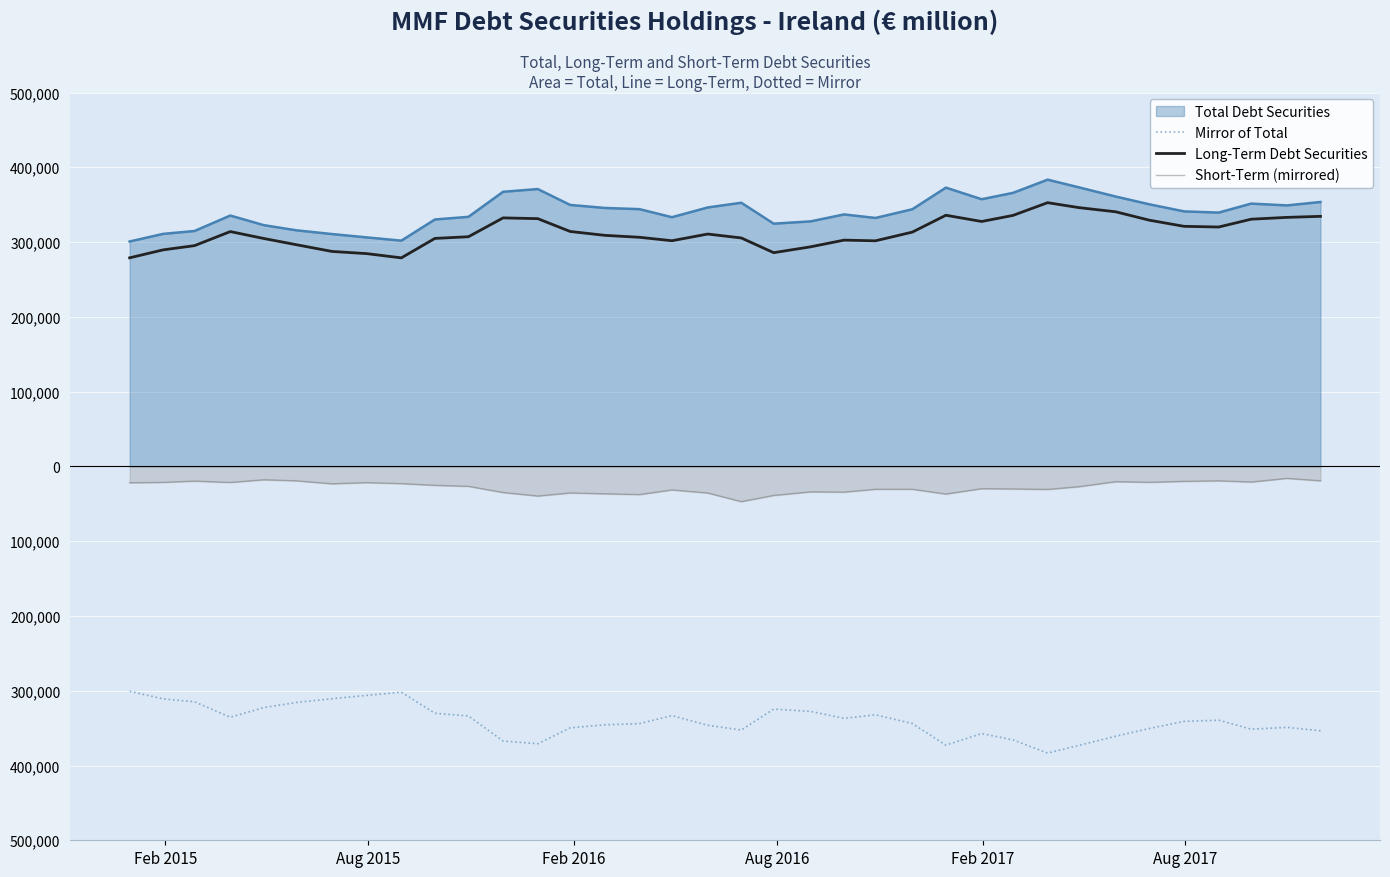

Reading left to right, what are all the values shown in this chart?

Mirror of Total: -300753	-310953	-314786	-335459	-322598	-315721	-310689	-306238	-301874	-330193	-333714	-367225	-370894	-349626	-345604	-344011	-333227	-346271	-352588	-324595	-327656	-336948	-332222	-343884	-372768	-357283	-365755	-383435	-373135	-360821	-350474	-341019	-339390	-351421	-348998	-353578
Long-Term Debt Securities: 278906	289574	295174	313992	304771	296469	287456	284531	278871	304872	307107	332321	331306	314147	308967	306377	301777	310712	305496	285806	293633	302583	301653	313305	335846	327509	335627	352664	346042	340441	329229	321037	320106	330558	333001	334388
Short-Term (mirrored): -21847	-21379	-19612	-21467	-17826	-19252	-23233	-21707	-23003	-25321	-26607	-34905	-39588	-35479	-36637	-37634	-31450	-35559	-47092	-38789	-34023	-34366	-30569	-30579	-36923	-29775	-30127	-30771	-27092	-20380	-21245	-19982	-19283	-20863	-15997	-19190